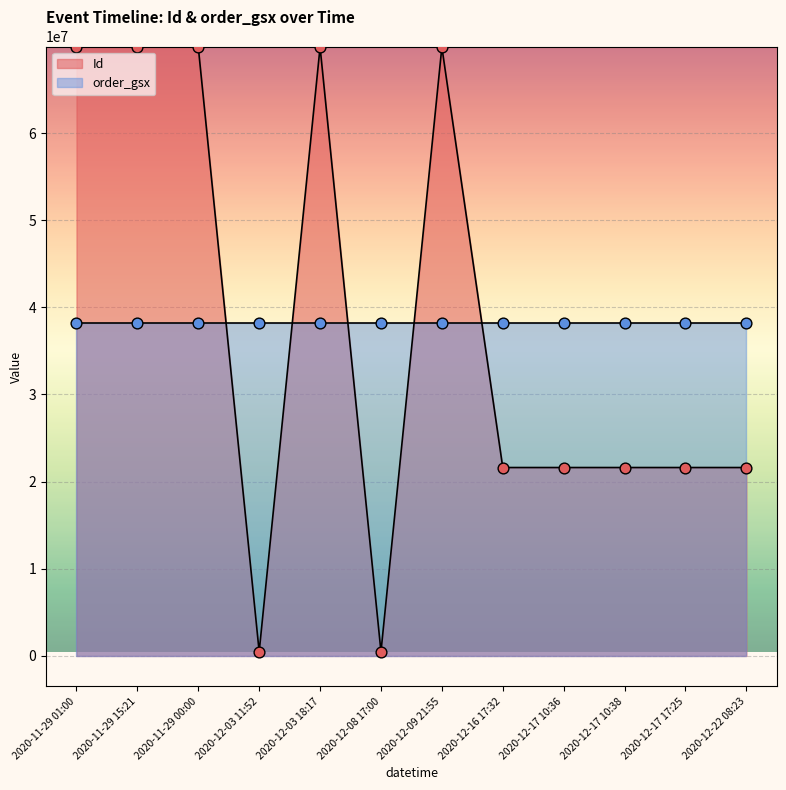

Which has a higher value, 2020-12-03 18:17 or 2020-12-03 11:52?

2020-12-03 18:17